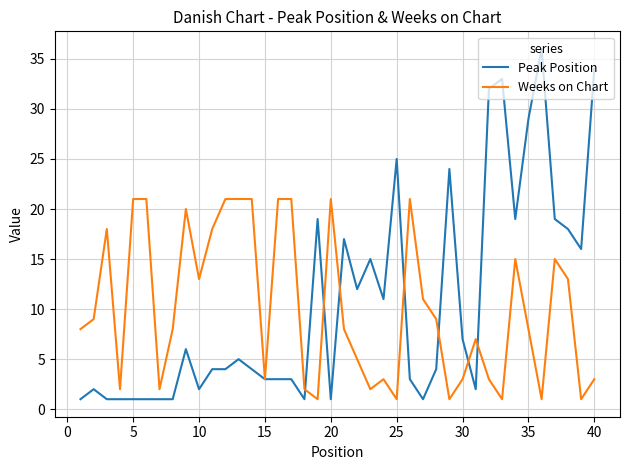

Which series has the largest range (max minus min)?

Peak Position